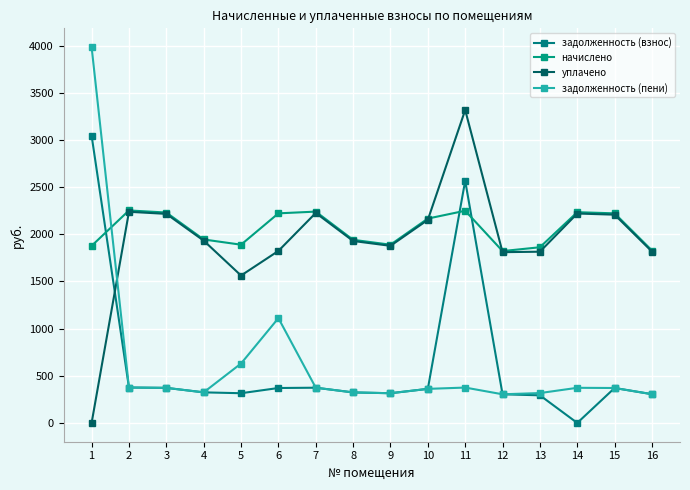

How many data points in задолженность (взнос) are less than 361?

8